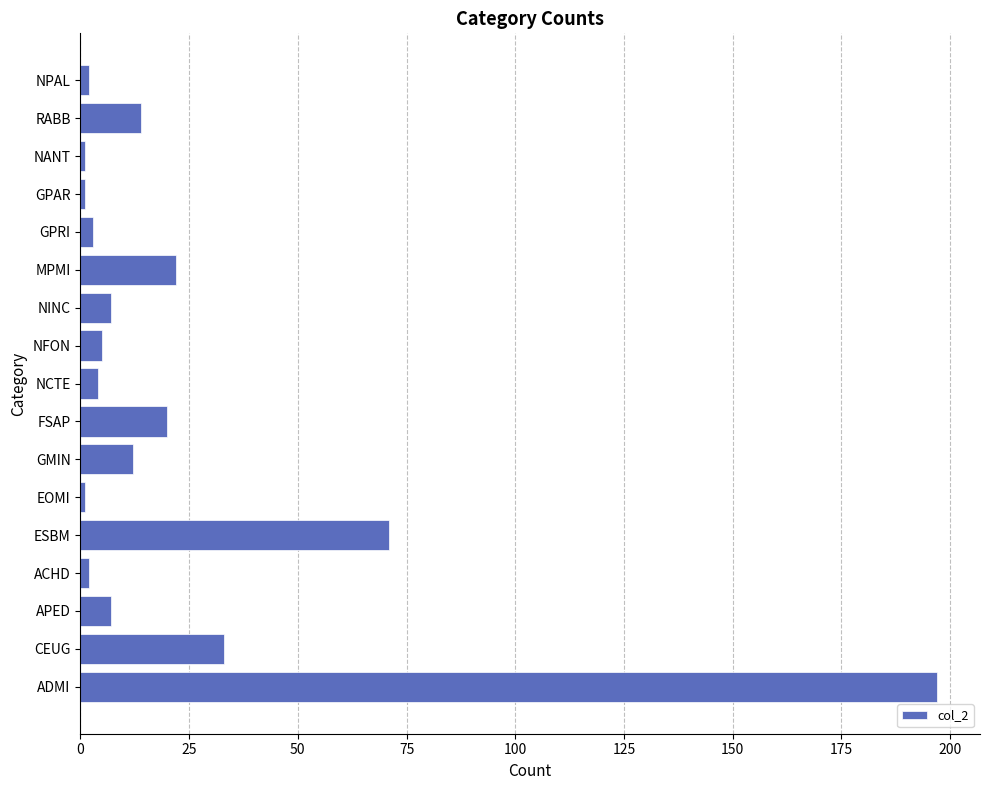

What is the average value?

24